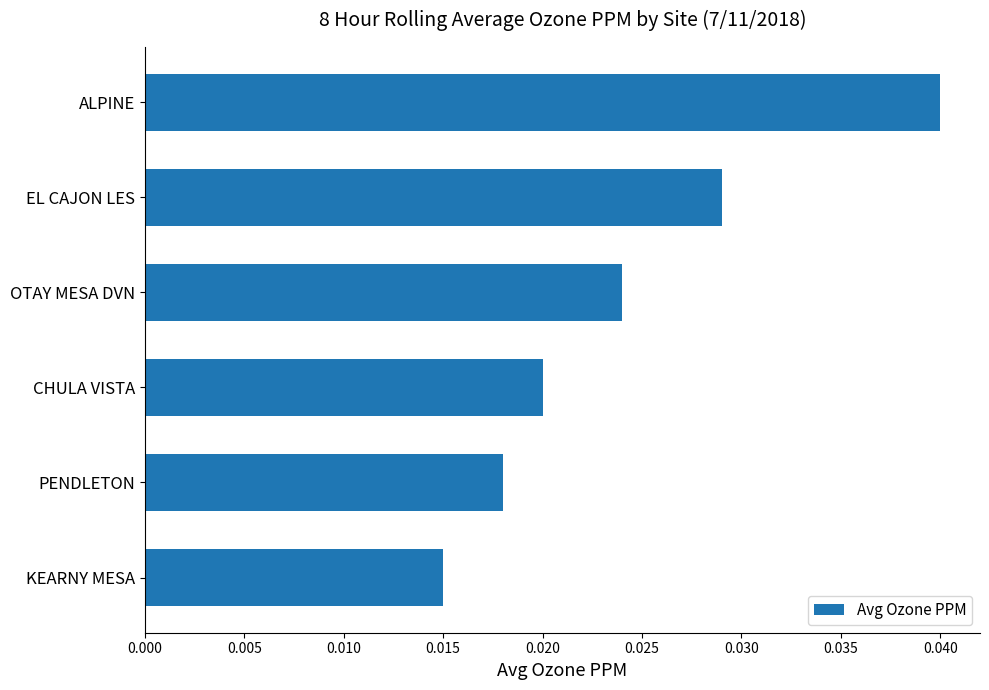

Rank the categories by value from lowest to highest.

KEARNY MESA, PENDLETON, CHULA VISTA, OTAY MESA DVN, EL CAJON LES, ALPINE